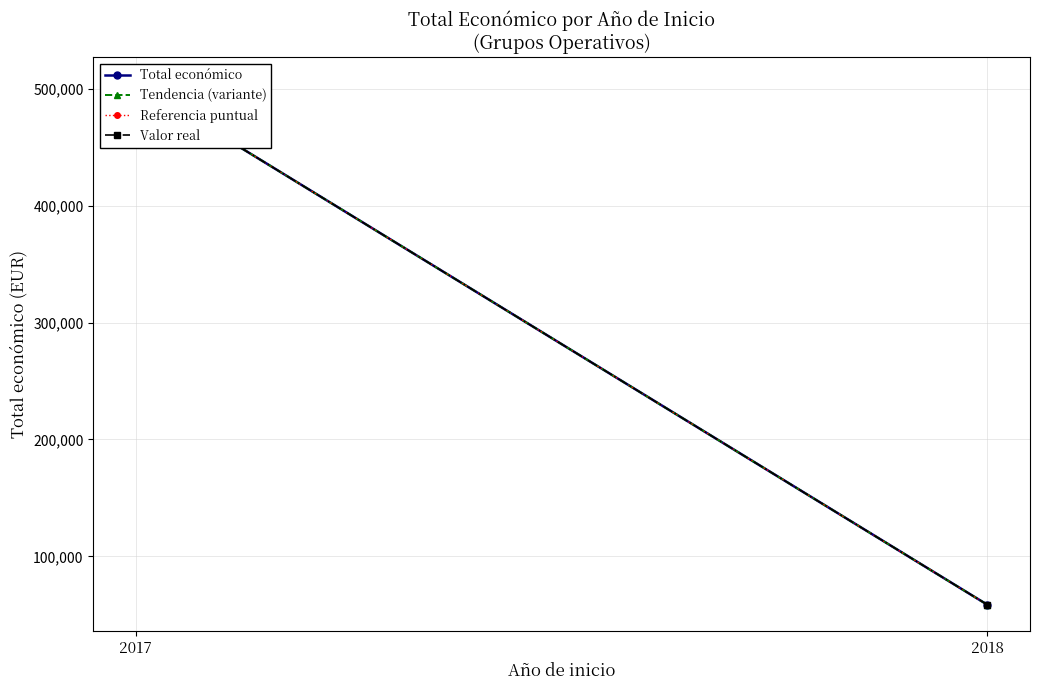

What is the average value of the Tendencia (variante) series?

281512